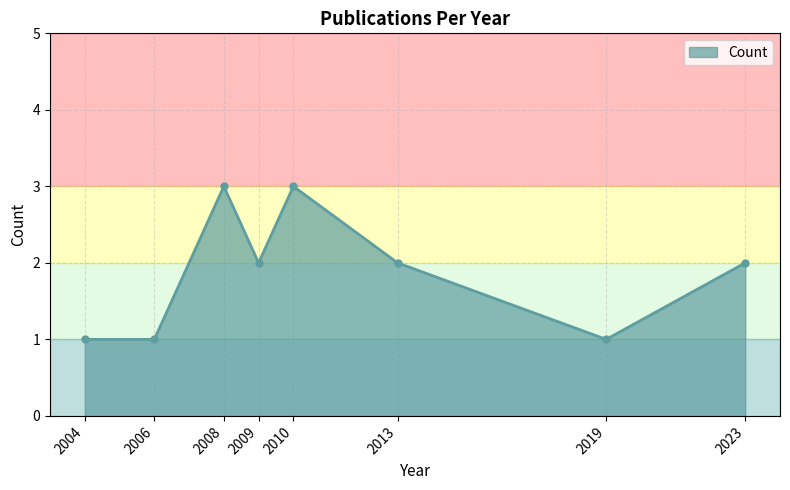

How many points are higher than both their immediate neighbors (excluding endpoints)?

2